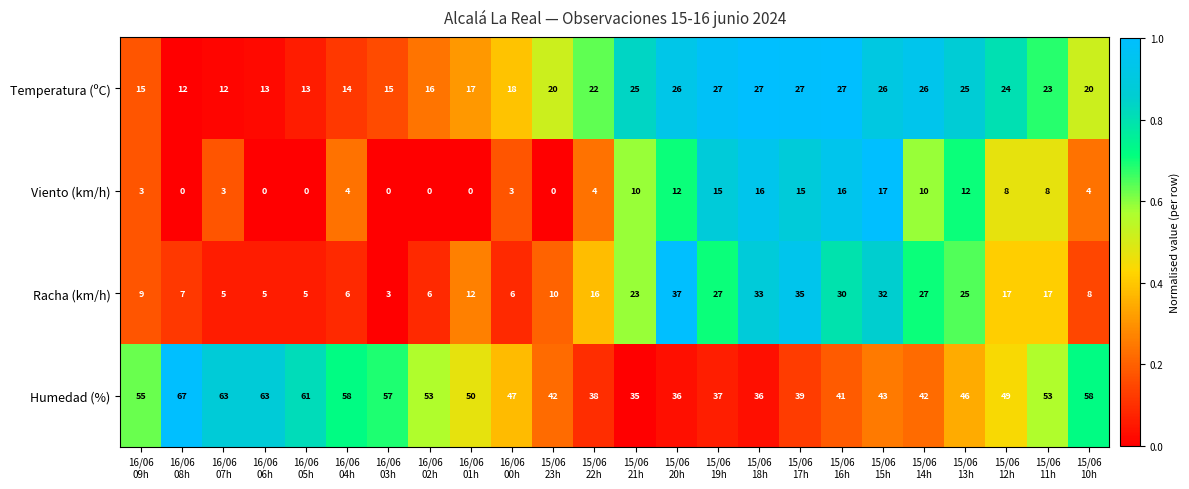

Which series has the largest total across all categories?

Humedad (%)